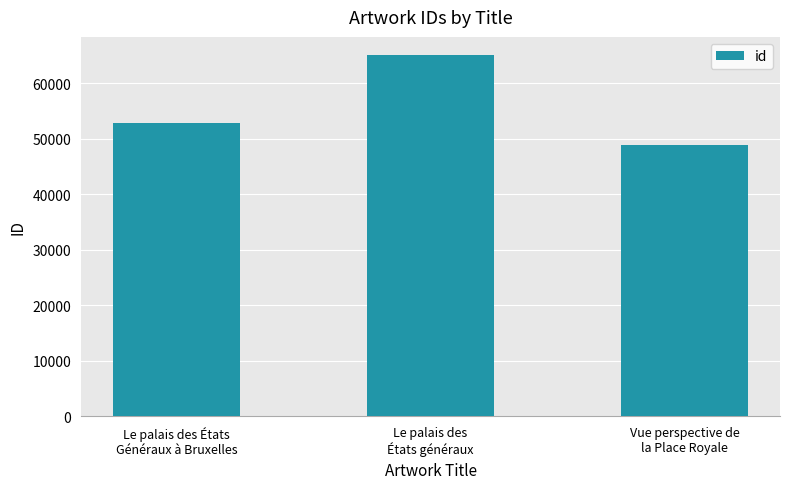

What is the smallest value displayed?

48853